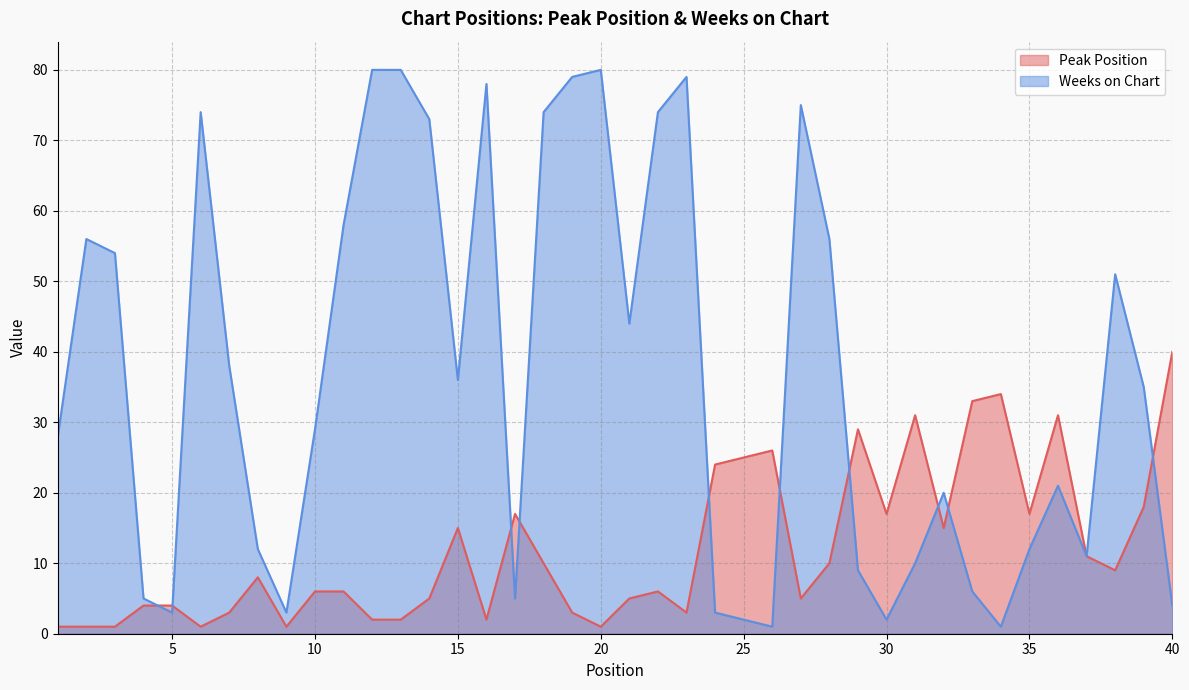

True or false: Weeks on Chart and Peak Position intersect in this chart.

True